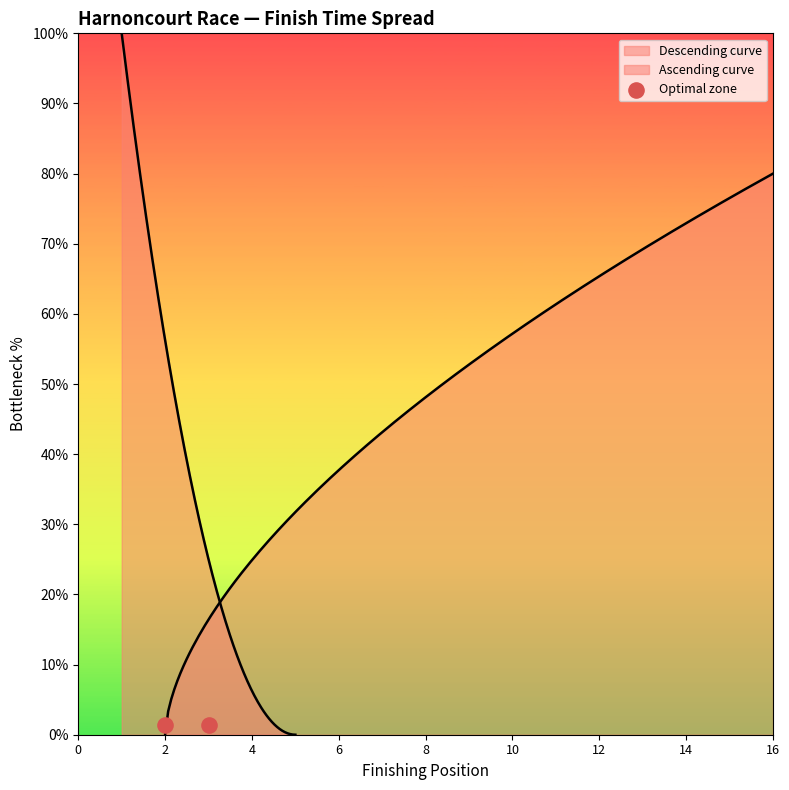

At how many categories does at least one series exceed 49?

12